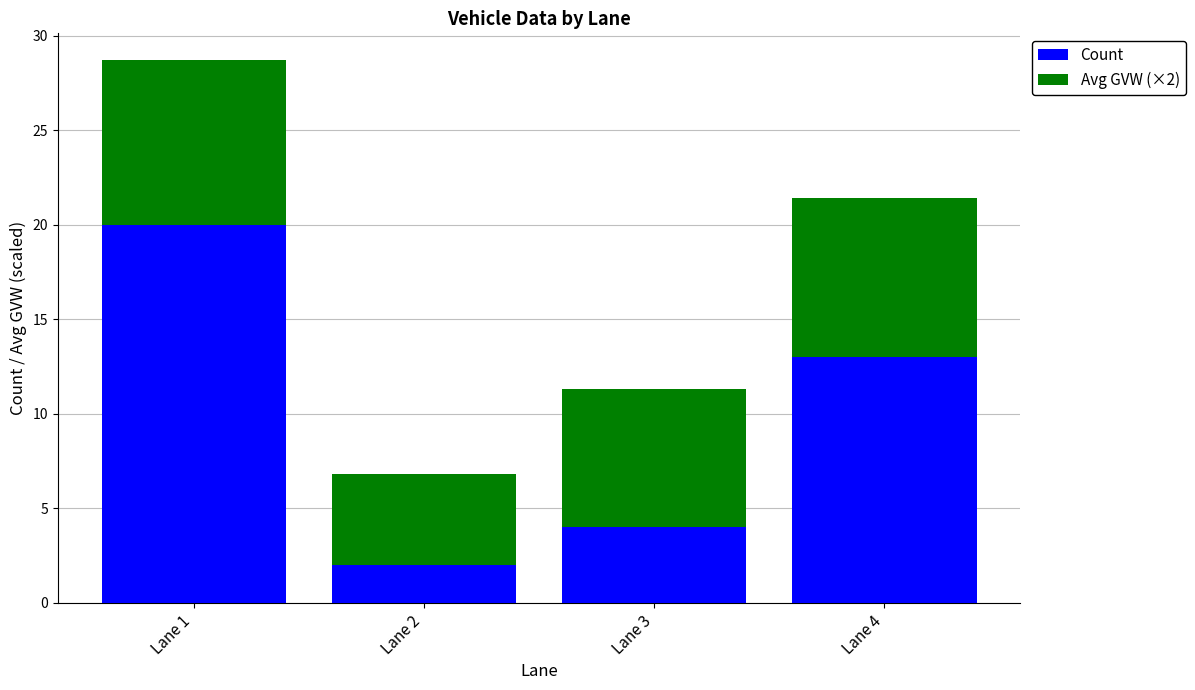

What is the lowest value of the Count series?

2.0